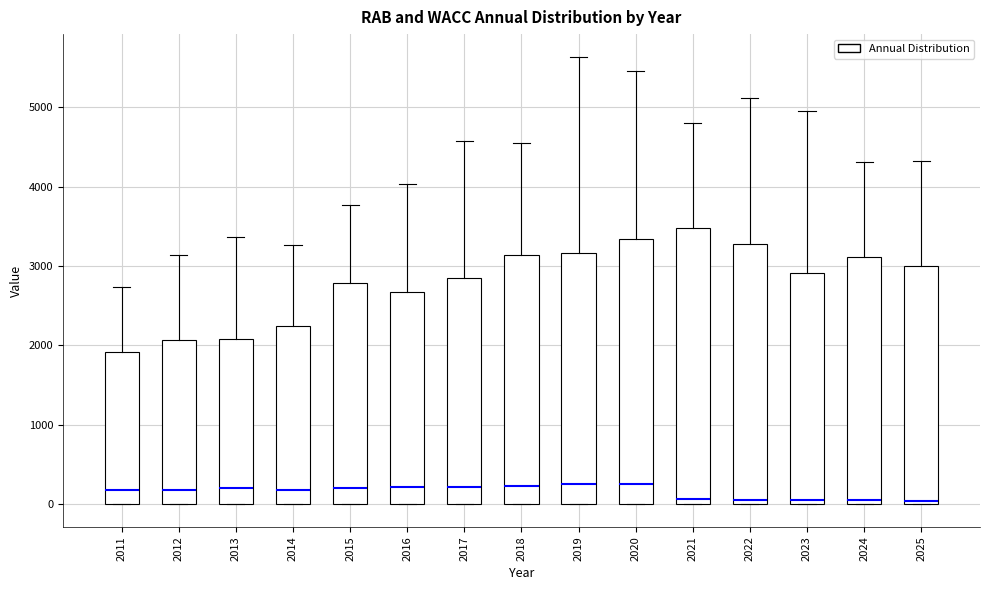

Reading left to right, transcribe this box plot: for each box, give where its median line is, the range the box spans, and where its two whiskers end, as read against the y-axis. The values are not printed on the chart, so give them approximately, as read against the axis.

2011: median 200, box 0 to 1900, whiskers 0 to 2700
2012: median 200, box 0 to 2100, whiskers 0 to 3100
2013: median 200, box 0 to 2100, whiskers 0 to 3400
2014: median 200, box 0 to 2200, whiskers 0 to 3300
2015: median 200, box 0 to 2800, whiskers 0 to 3800
2016: median 200, box 0 to 2700, whiskers 0 to 4000
2017: median 200, box 0 to 2900, whiskers 0 to 4600
2018: median 200, box 0 to 3100, whiskers 0 to 4500
2019: median 300, box 0 to 3200, whiskers 0 to 5600
2020: median 300, box 0 to 3300, whiskers 0 to 5500
2021: median 100, box 0 to 3500, whiskers 0 to 4800
2022: median 100, box 0 to 3300, whiskers 0 to 5100
2023: median 100, box 0 to 2900, whiskers 0 to 5000
2024: median 100, box 0 to 3100, whiskers 0 to 4300
2025: median 0 (just above the box's lower edge), box 0 to 3000, whiskers 0 to 4300